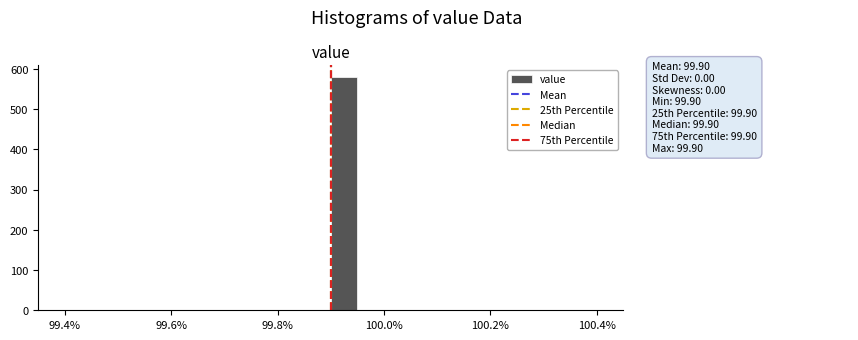

Around what value on the x-axis is the tallest bar? Give the approximate position of its centre, as read against the axis.

99.92